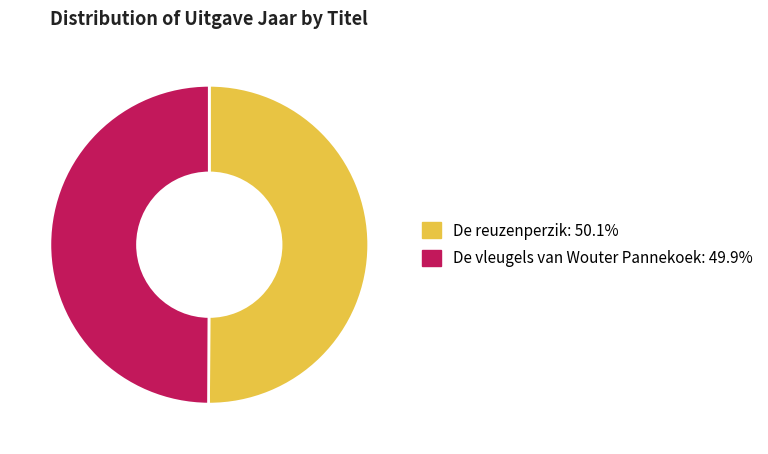

How many segments does this pie chart have?

2